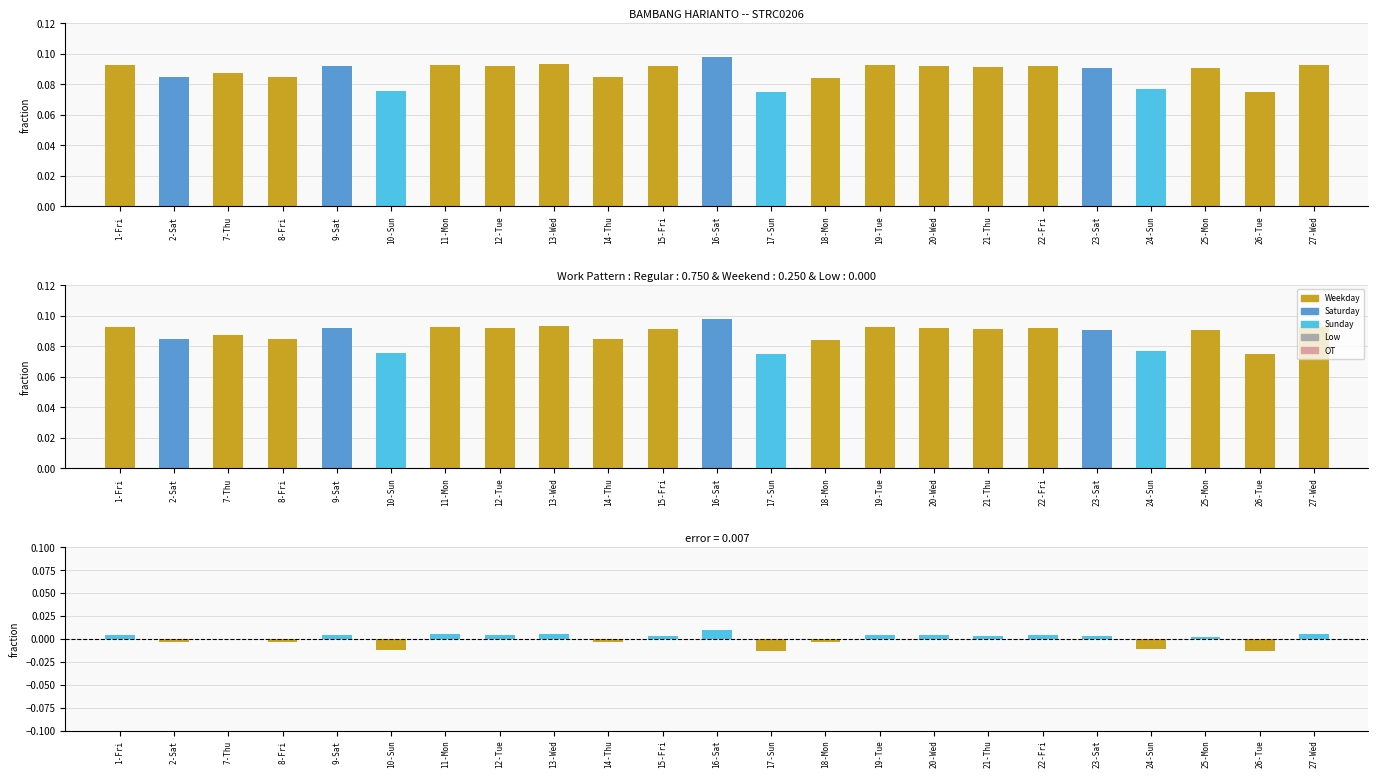

What is the average value of the Hours Worked series?

0.1